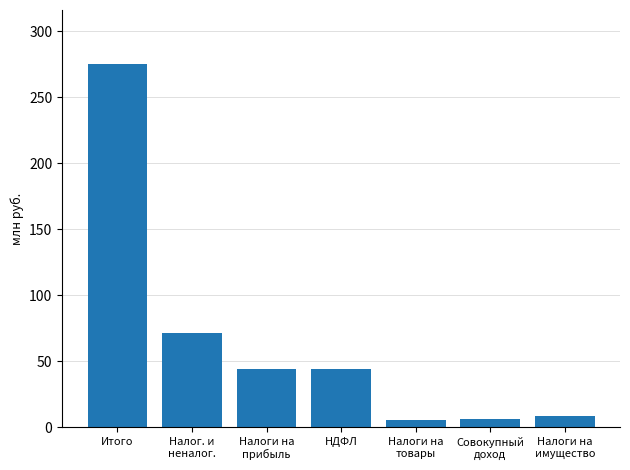

True or false: the data shows 8.2 at Налоги на
имущество.

True